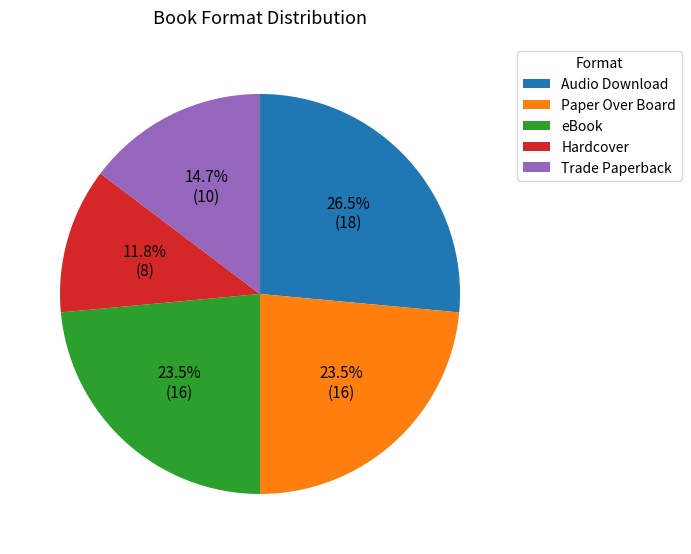

Does any single category account for the majority?

No